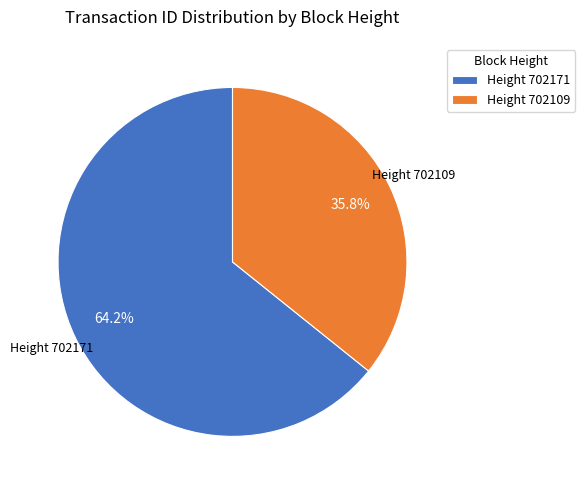

Approximately how many times larger is the value at Height 702109 compared to Height 702171?

0.6